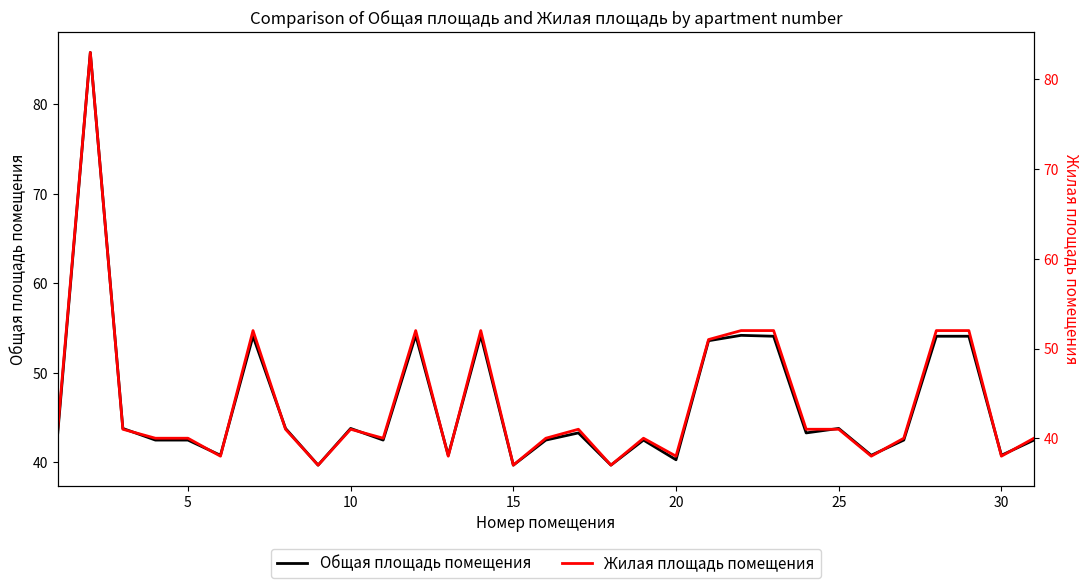

Is it true that Общая площадь помещения equals 39.7 at 15?

True